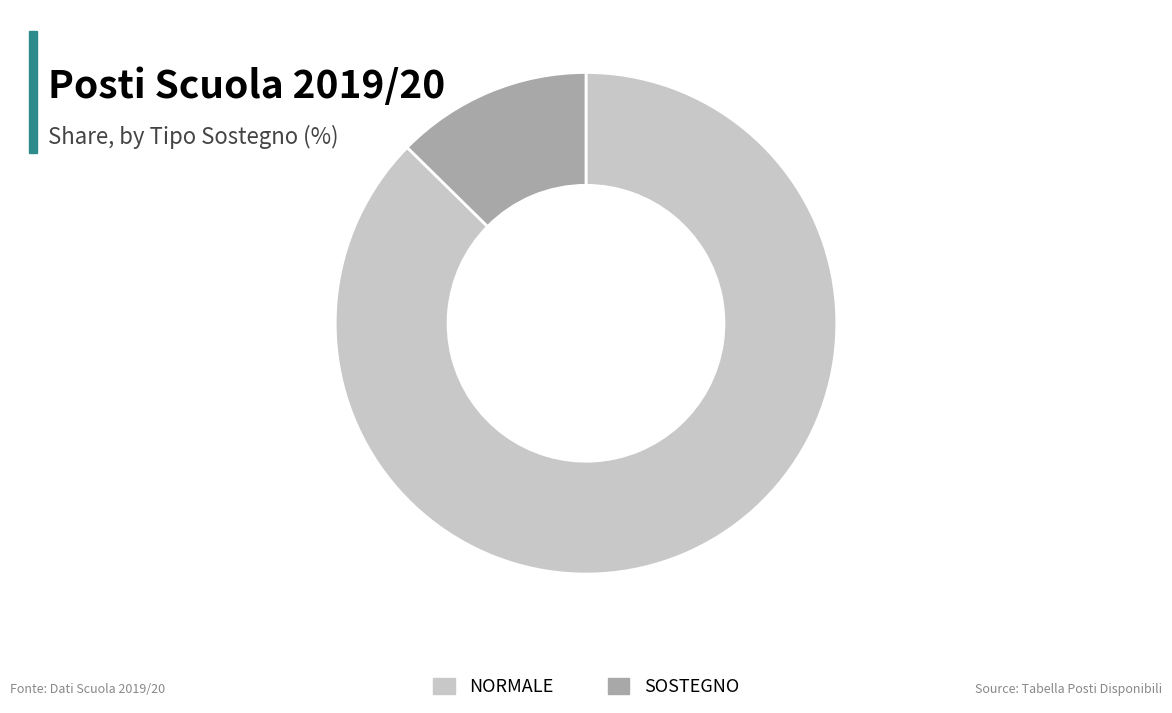

Combined, do NORMALE and SOSTEGNO account for over 50%?

Yes